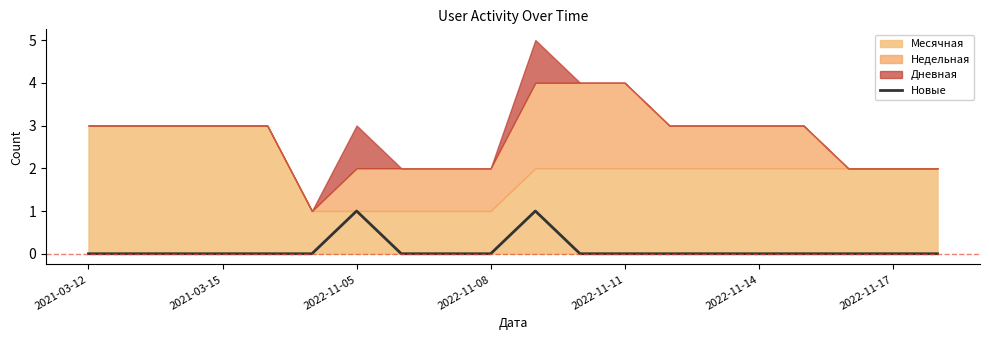

Is it true that Новые equals 0 at 2021-03-12?

True